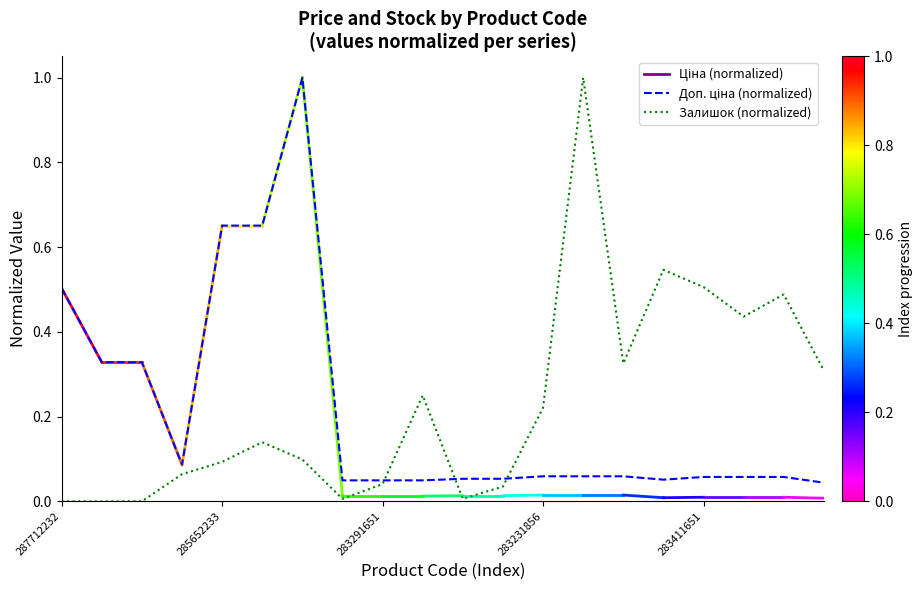

At how many categories does at least one series exceed 0?

20